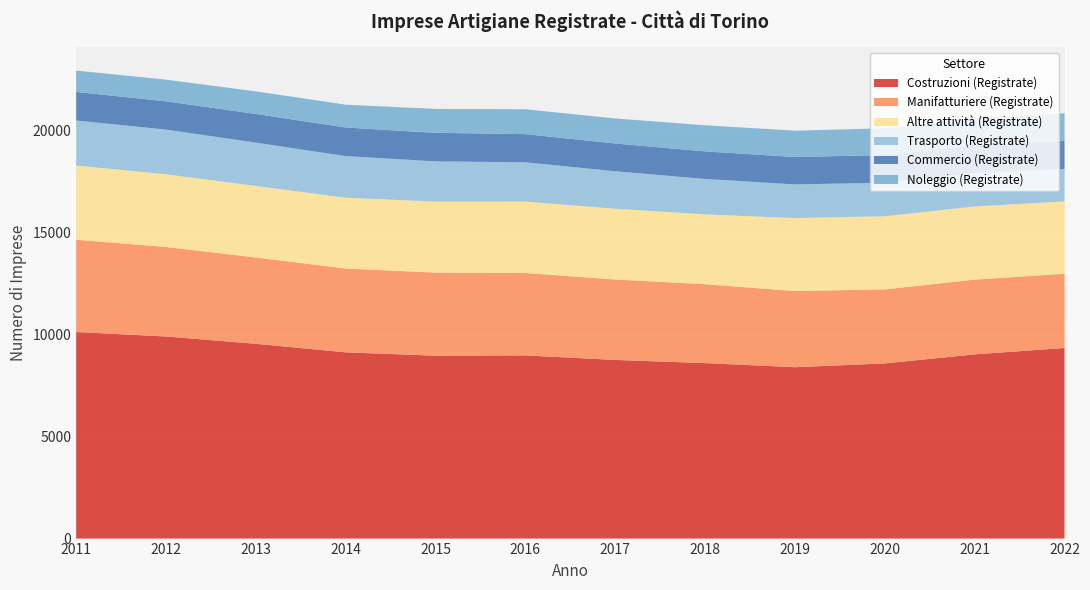

Reading right to left, transcribe all the data shown in this chart.

Costruzioni (Registrate): 9343	9030	8587	8401	8602	8758	8979	8965	9130	9548	9907	10127
Manifatturiere (Registrate): 3640	3664	3629	3733	3867	3942	4041	4074	4106	4232	4388	4523
Altre attività (Registrate): 3548	3588	3585	3579	3424	3470	3500	3478	3473	3506	3562	3639
Trasporto (Registrate): 1594	1630	1643	1649	1736	1836	1926	1973	2040	2125	2192	2206
Commercio (Registrate): 1376	1369	1357	1343	1351	1362	1381	1400	1402	1404	1386	1400
Noleggio (Registrate): 1345	1332	1310	1293	1279	1226	1218	1172	1119	1108	1061	1049